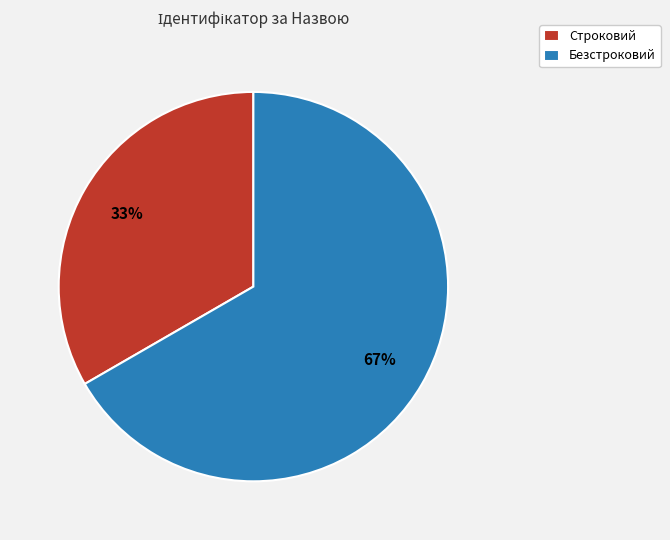

Does any single category account for the majority?

Yes